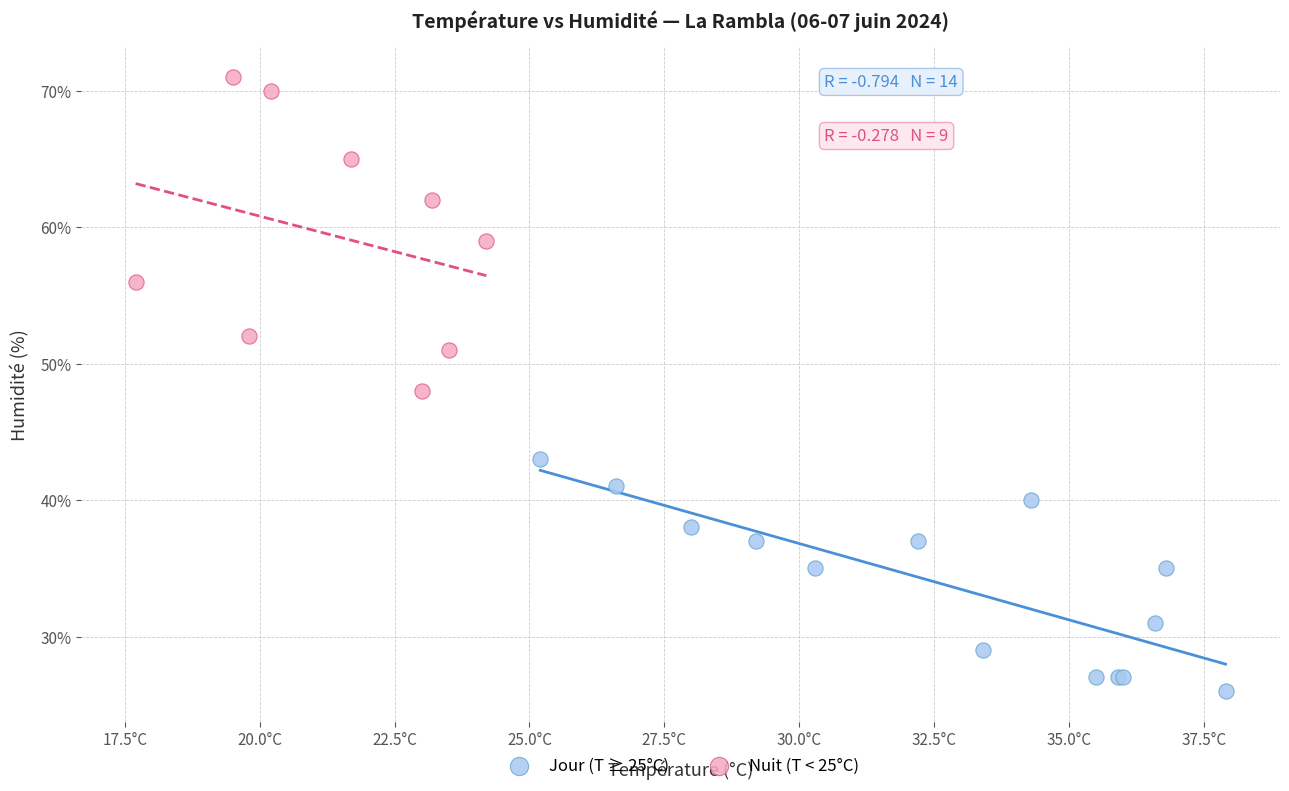

Which series reaches the maximum Y coordinate?

Nuit (T < 25°C)